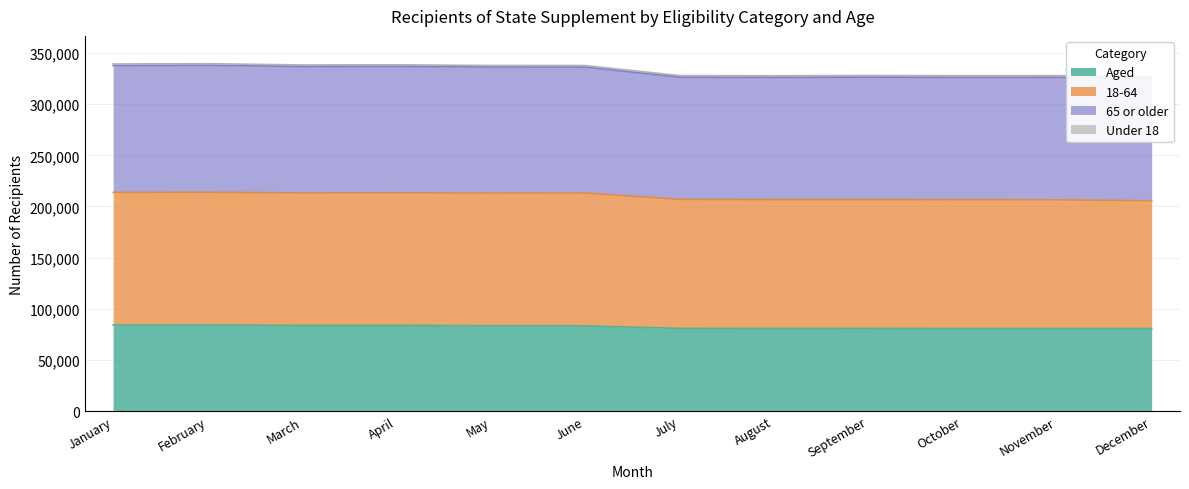

Which category has the lowest value in the Aged series?

November